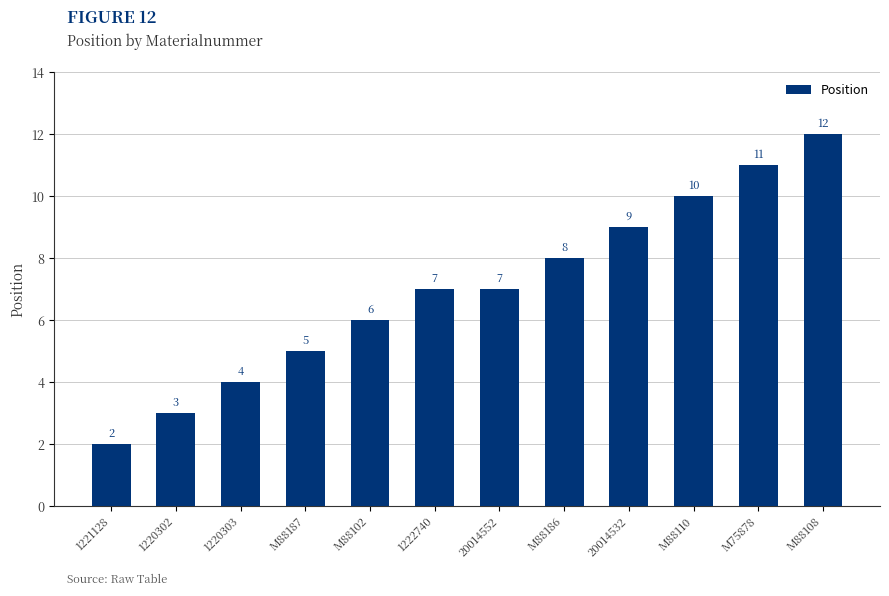

What is the smallest value displayed?

2